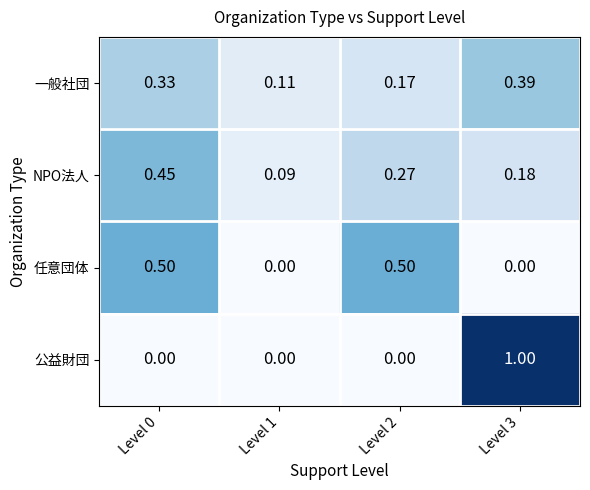

What is the greatest value displayed?

1.0